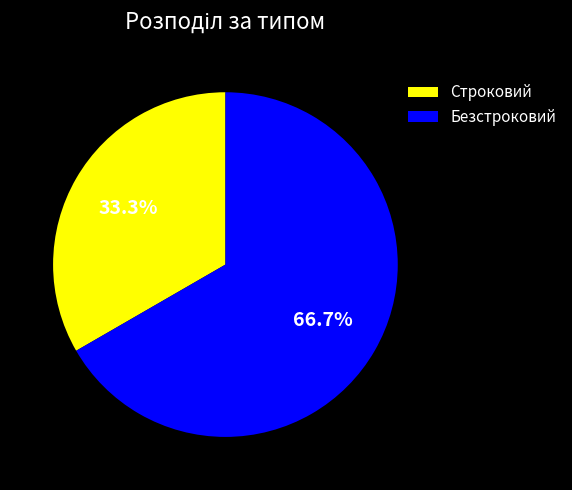

What percentage is NOT represented by Строковий?

66.7%